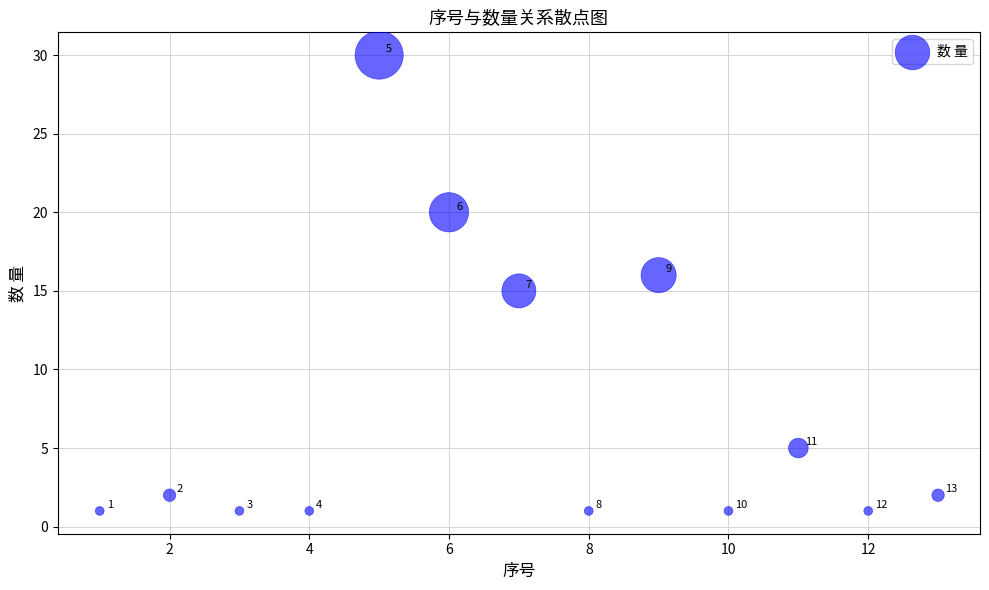

What Y value in the scatter plot is closest to 15?

15